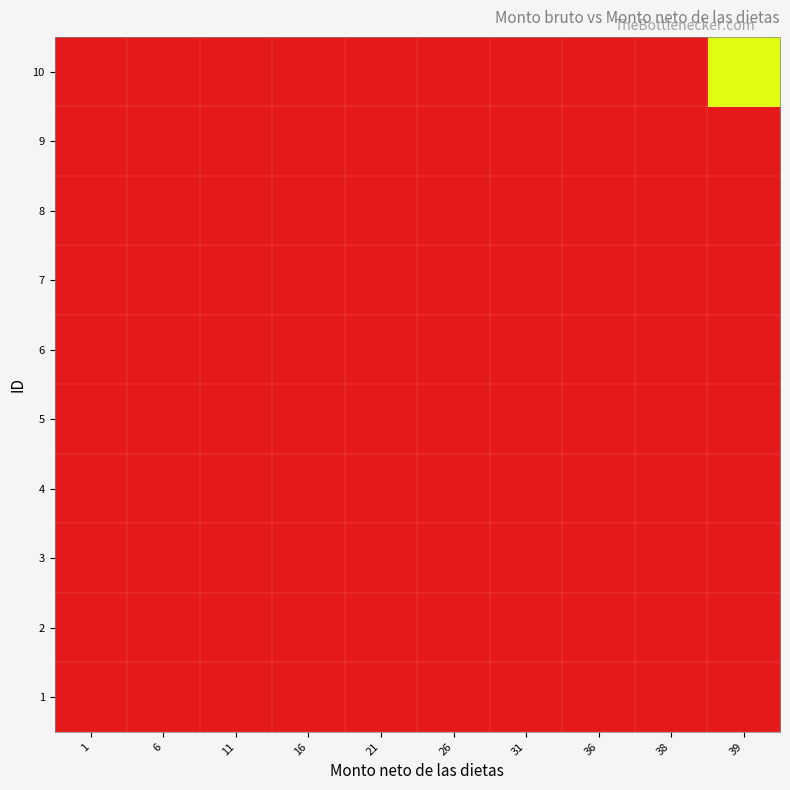

Count the number of categories in the chart.

10